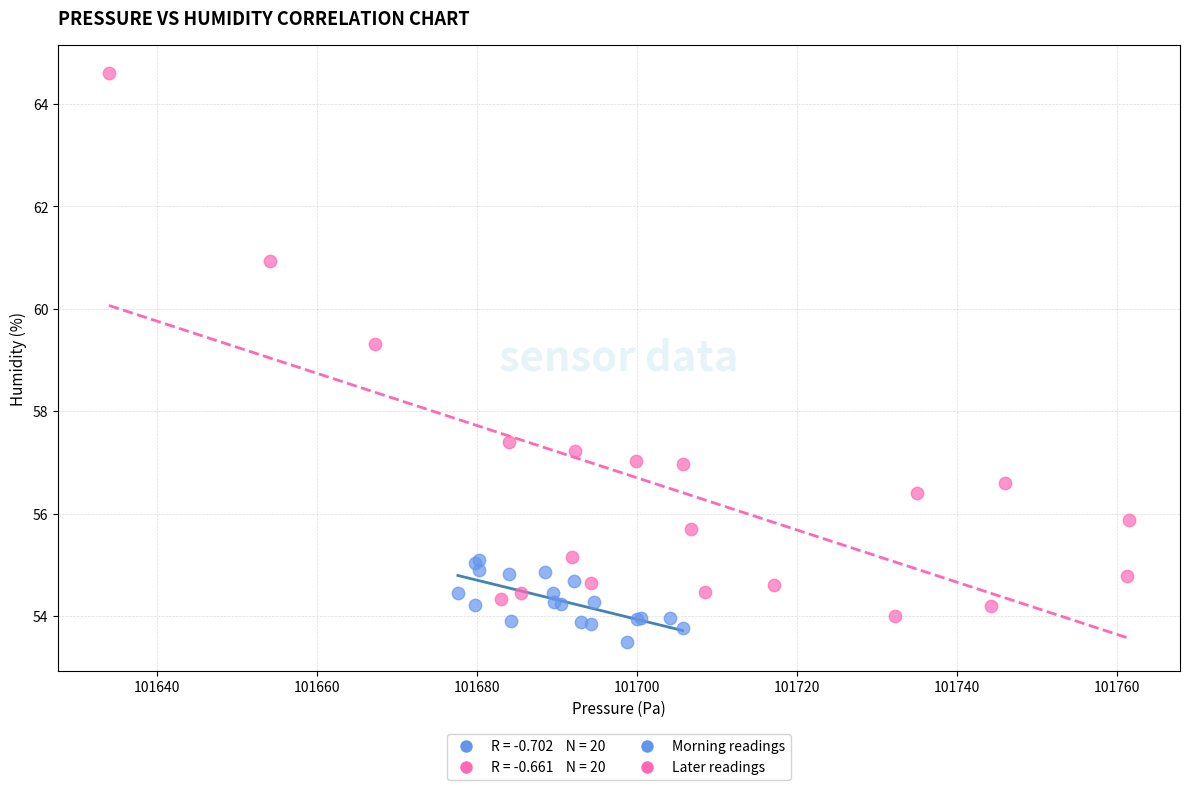

Which series reaches the maximum Y coordinate?

Later readings